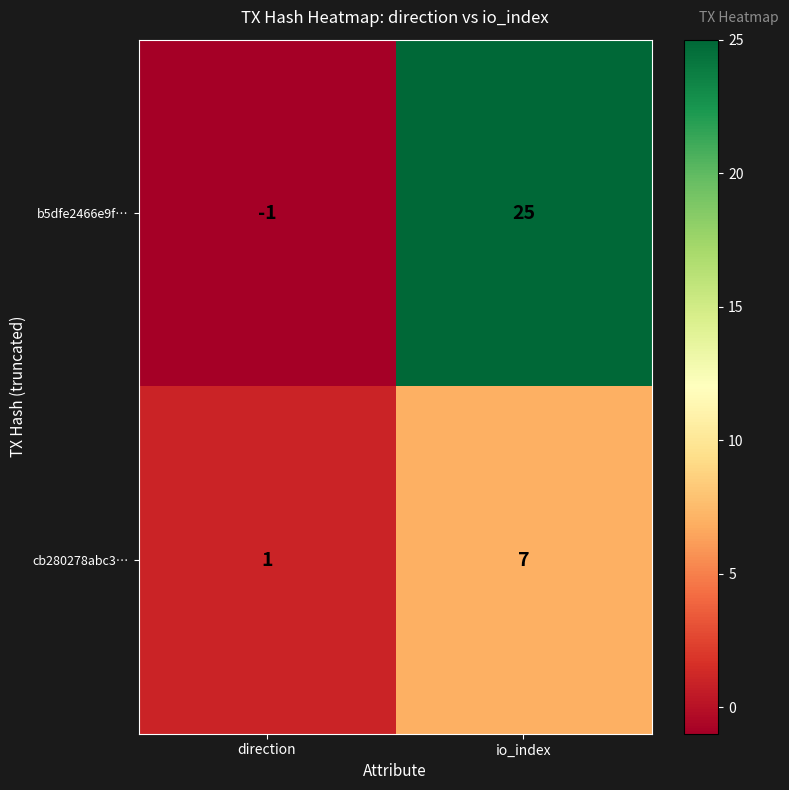

What is the difference between the cb280278abc3… values at io_index and direction?

6